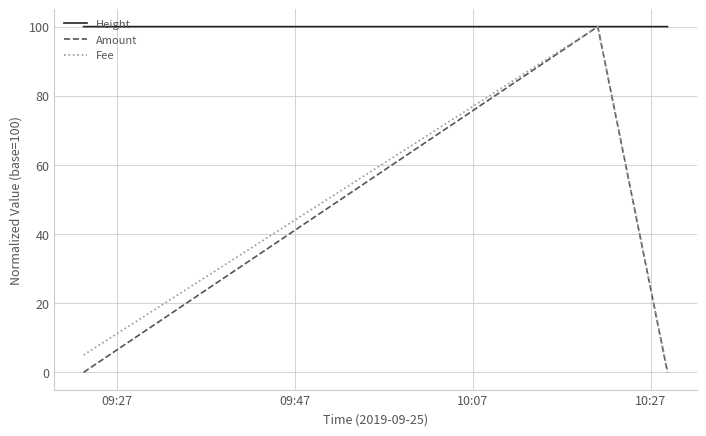

Which series has the largest total across all categories?

Height